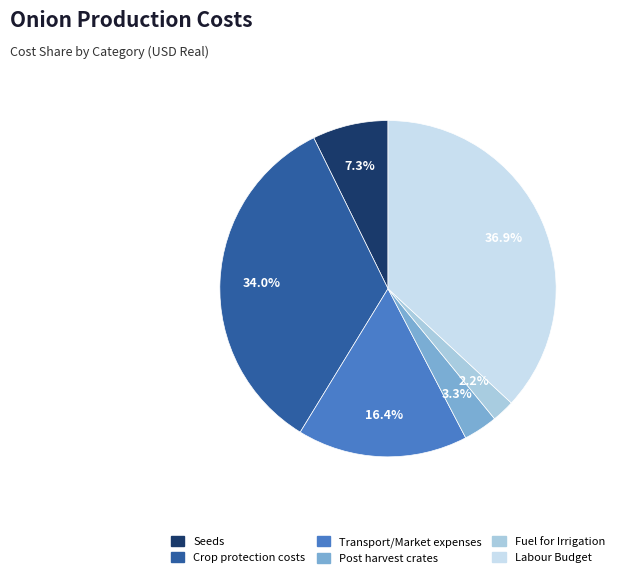

To the nearest percent, what is the average slice percentage?

17%